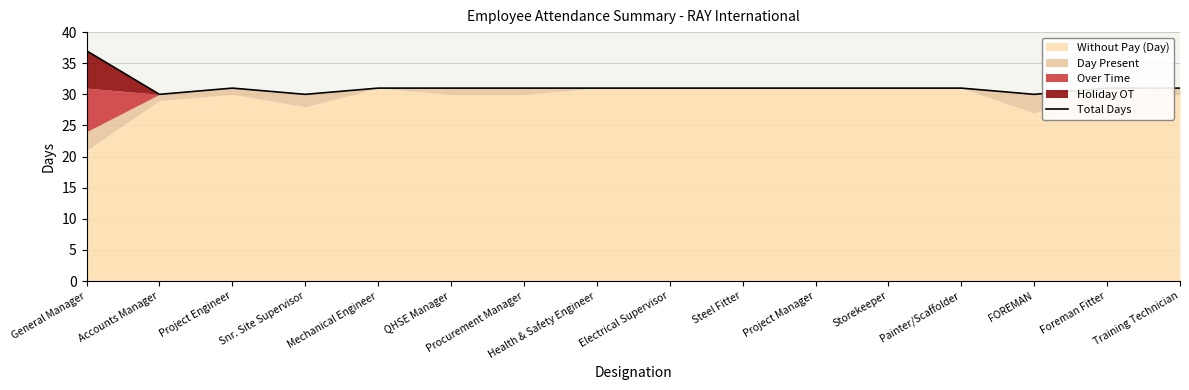

True or false: the data has more than 0 interior local peaks.

True